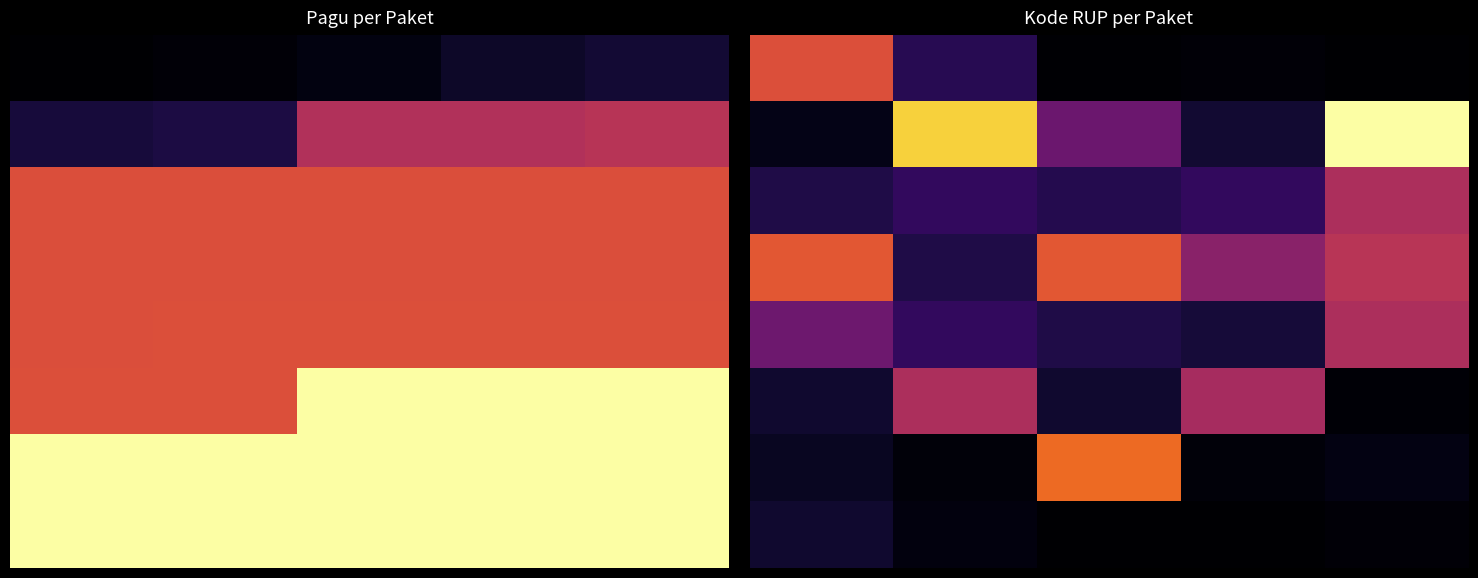

How many data points does each series have?

5